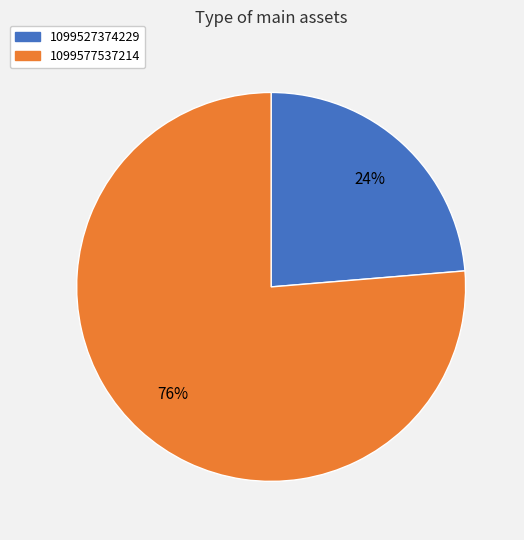

Which category accounts for the majority?

1099577537214